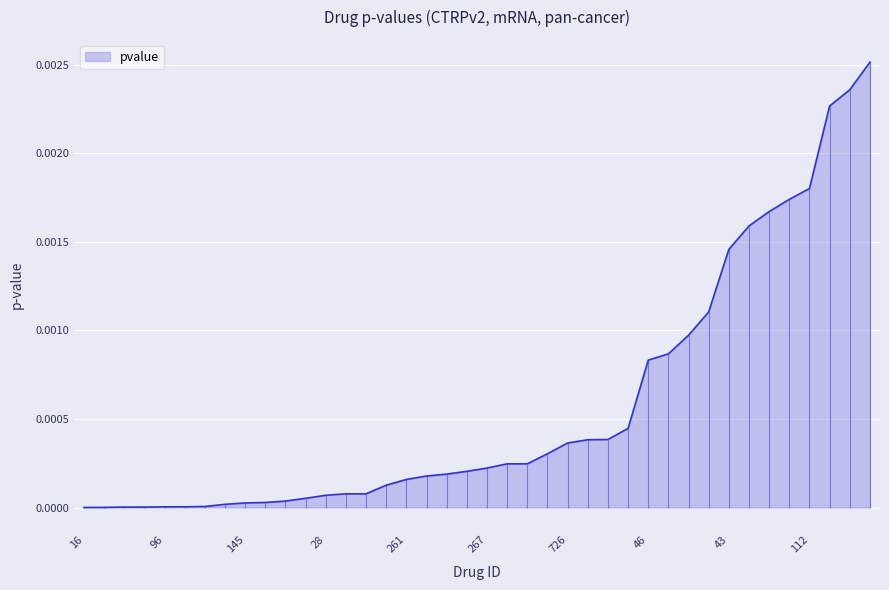

At which label is the value closest to 0?

16